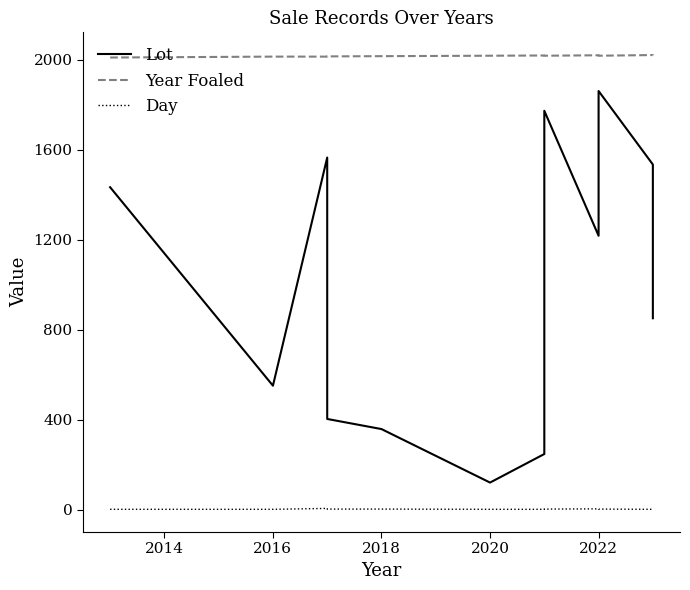

True or false: Lot and Day intersect in this chart.

False